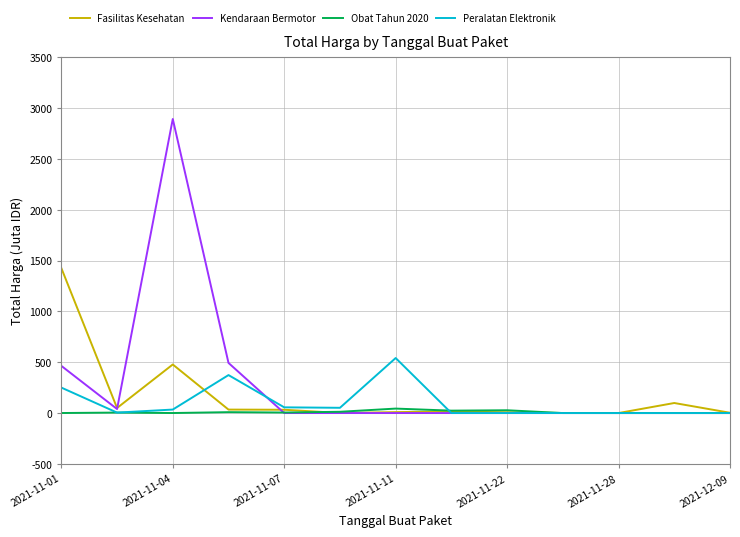

How many values in the Peralatan Elektronik series exceed 4?

7